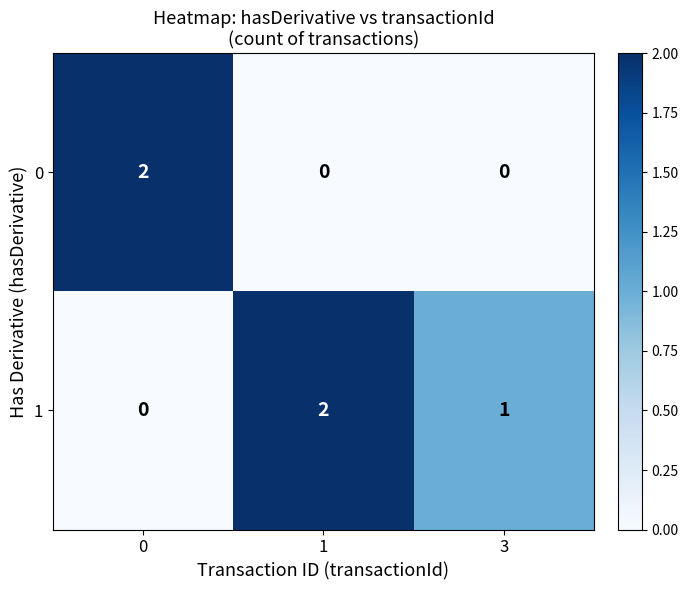

Reading right to left, extract all data points from this chart.

0: 3=0	1=0	0=2
1: 3=1	1=2	0=0